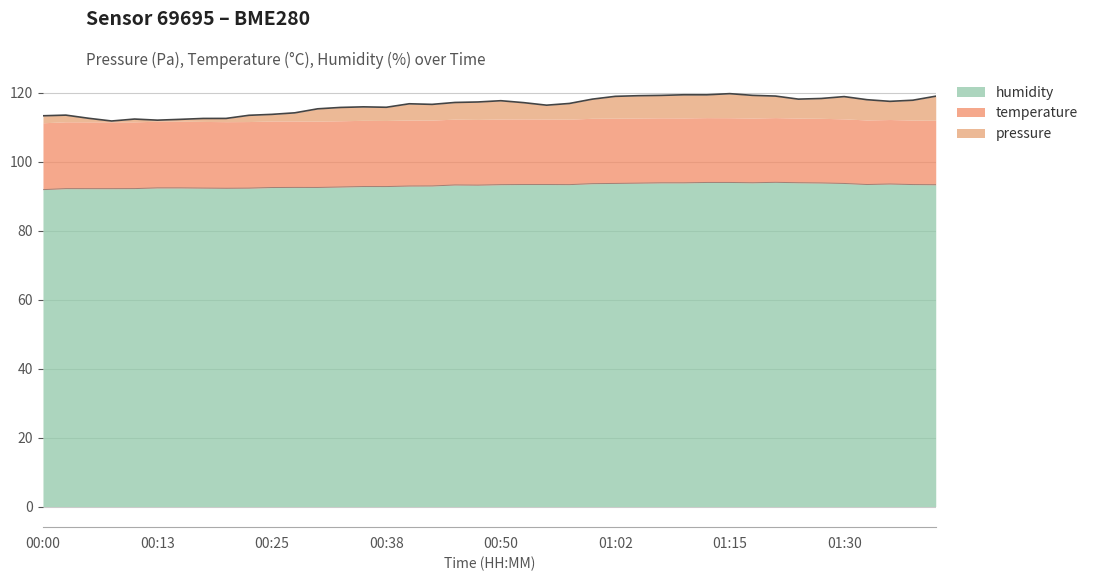

Which category has the highest value across all series?

01:15